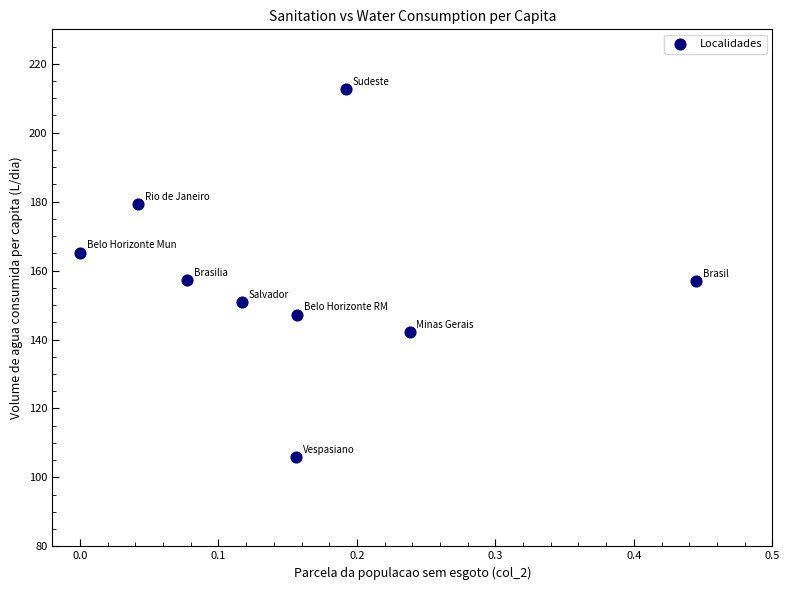

What is the range of X values (max minus min)?

0.4